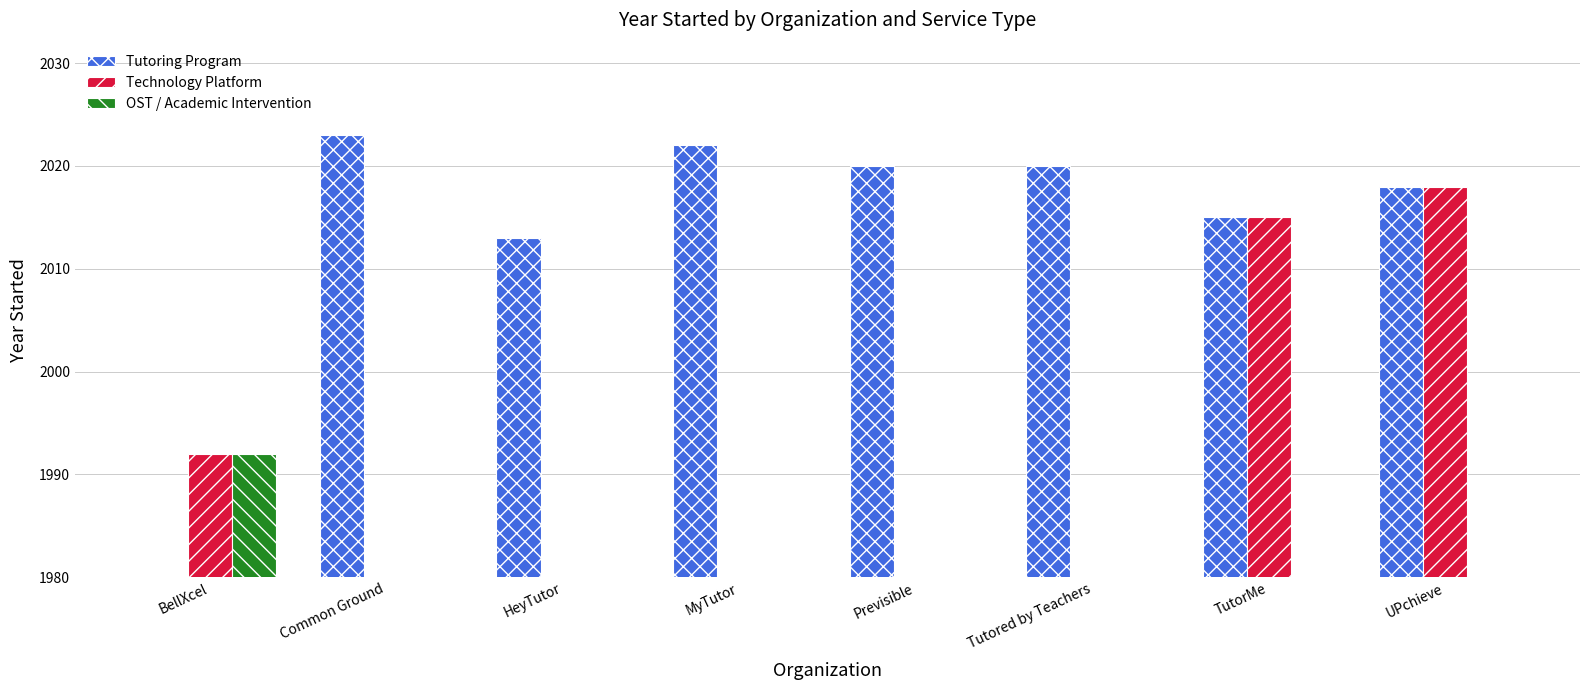

Which label corresponds to the largest value in the chart?

Common Ground